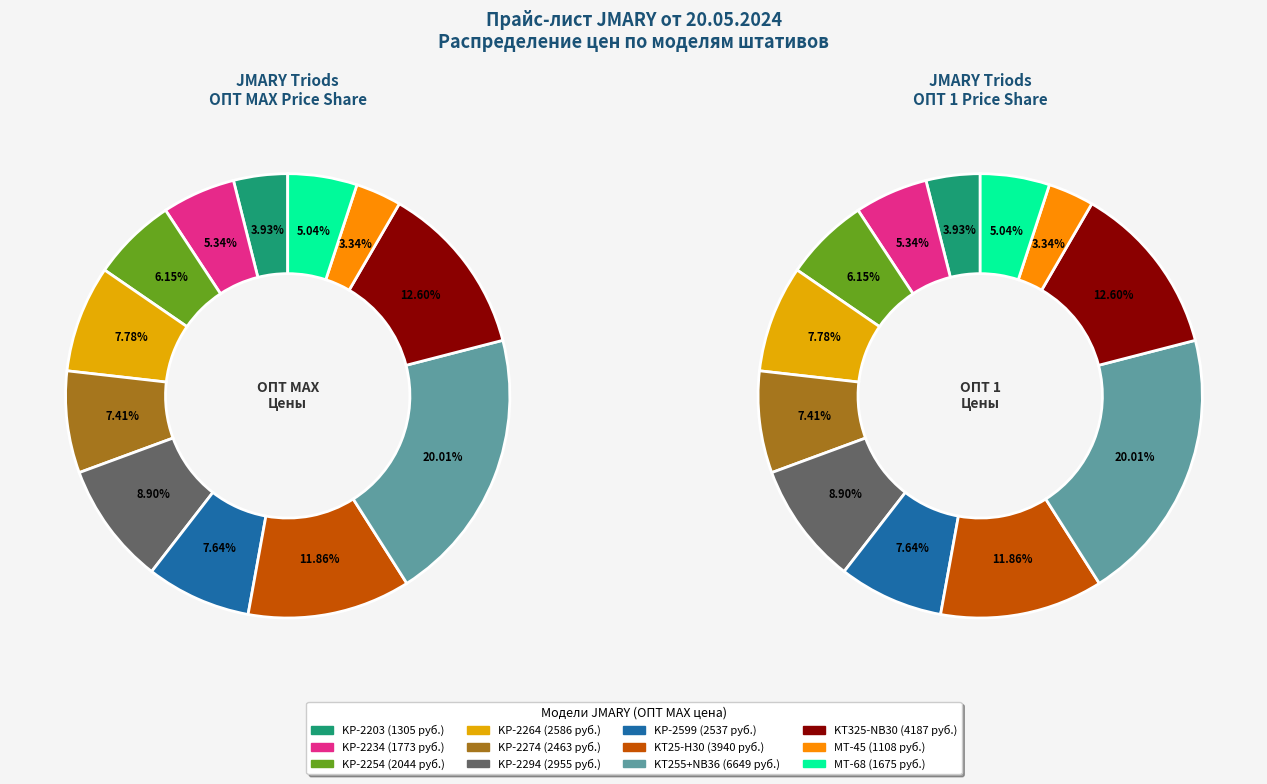

Is there any slice that represents more than half of the pie?

No